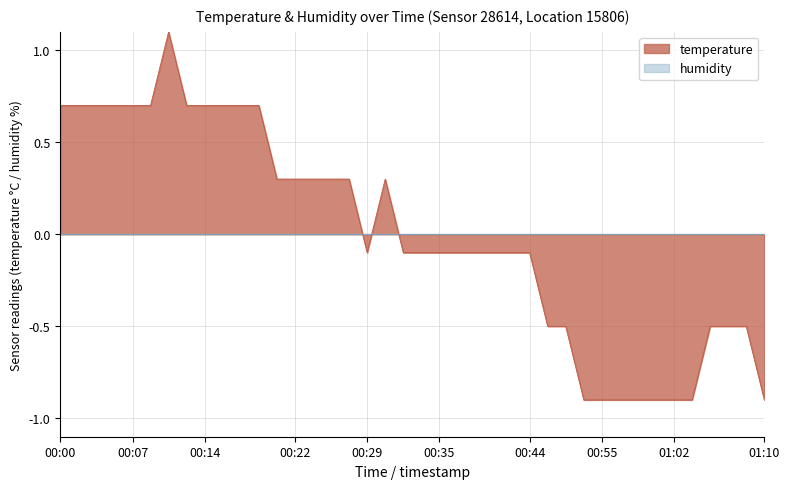

How many points are lower than both their immediate neighbors (excluding endpoints)?

1